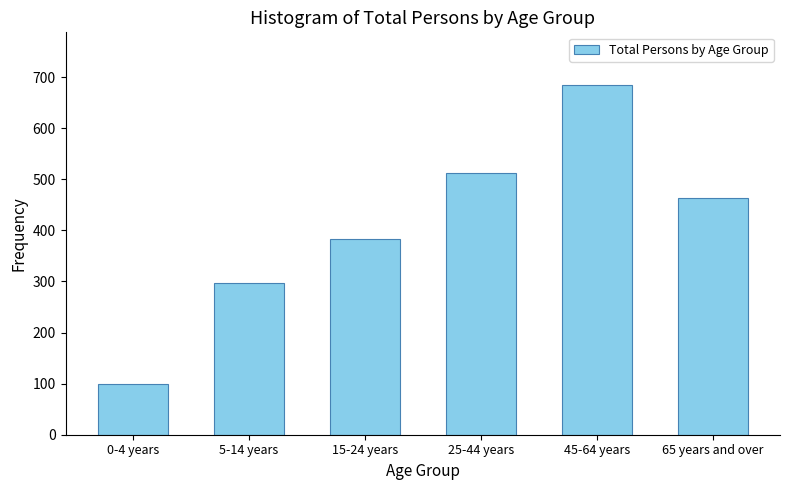

Reading left to right, list all the values displayed in this chart.

0-4 years=100	5-14 years=298	15-24 years=384	25-44 years=513	45-64 years=685	65 years and over=464